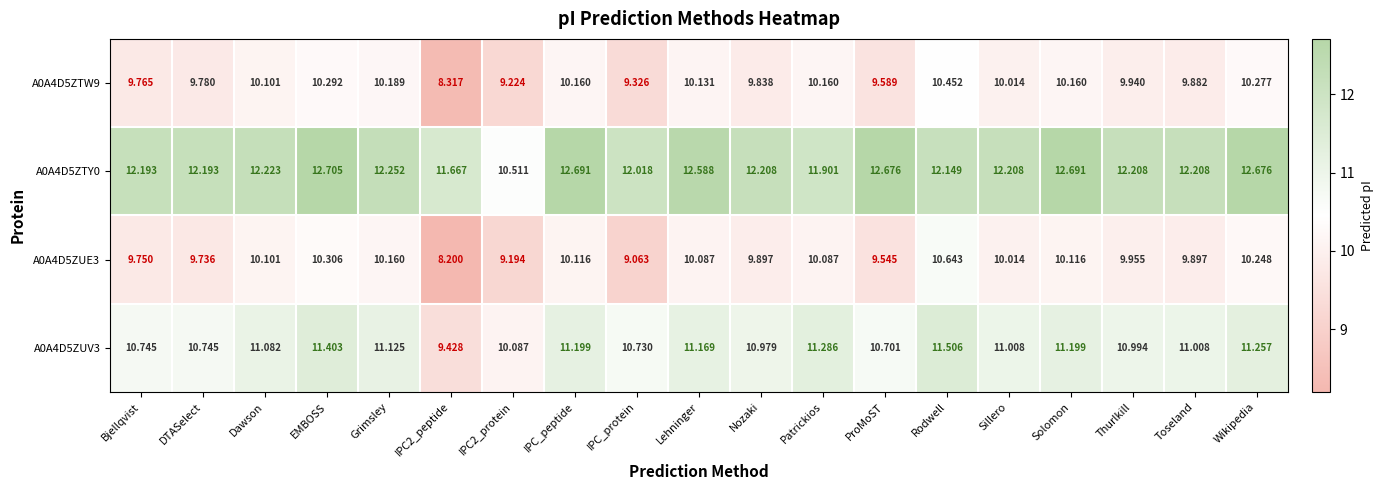

At which label does A0A4D5ZTY0 first exceed 12?

Bjellqvist